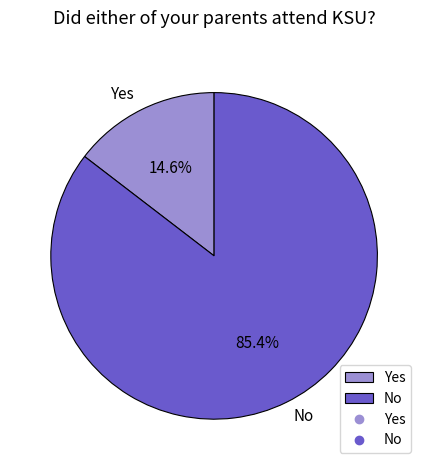

Between Yes and No, which is larger?

No